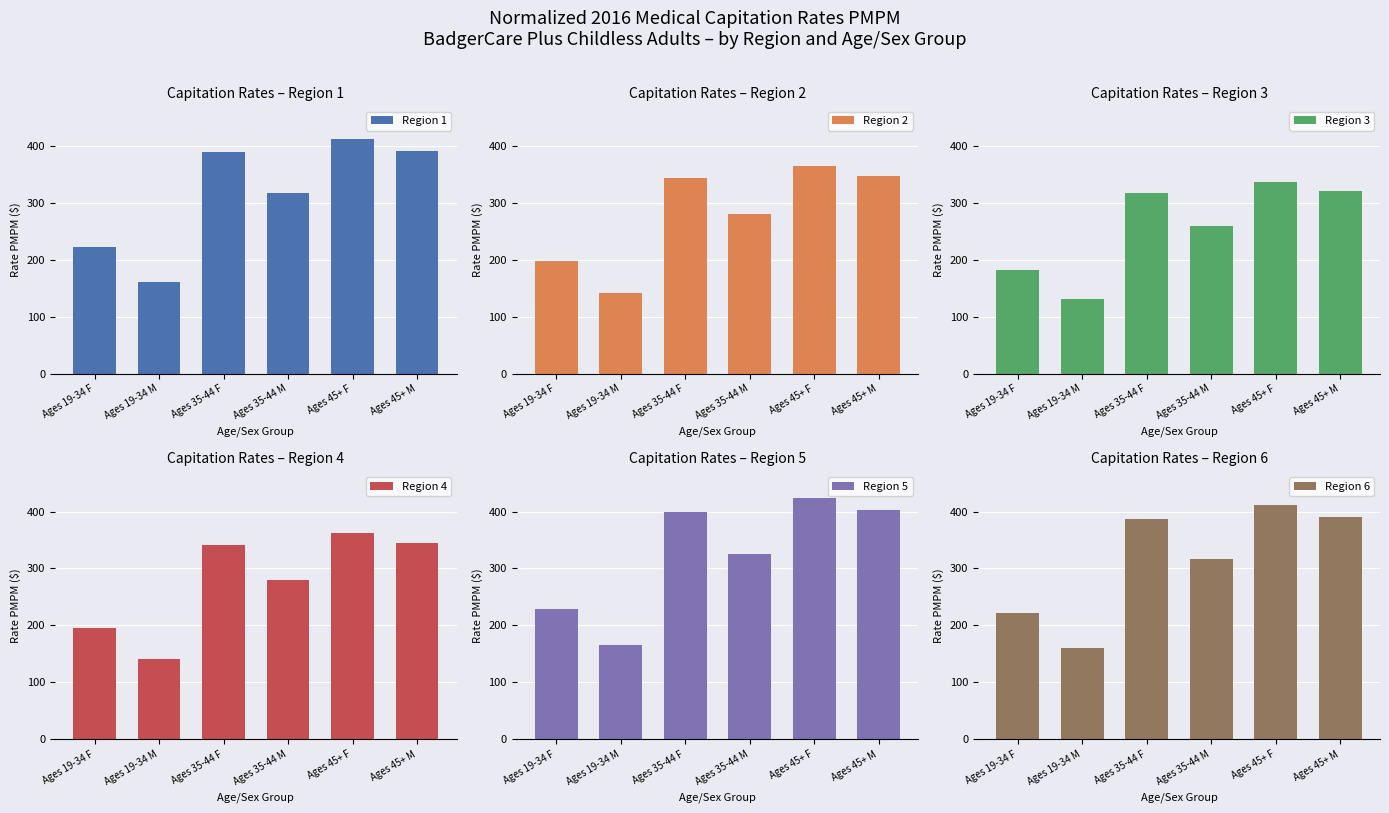

How many values in the Region 5 series exceed 399?

3